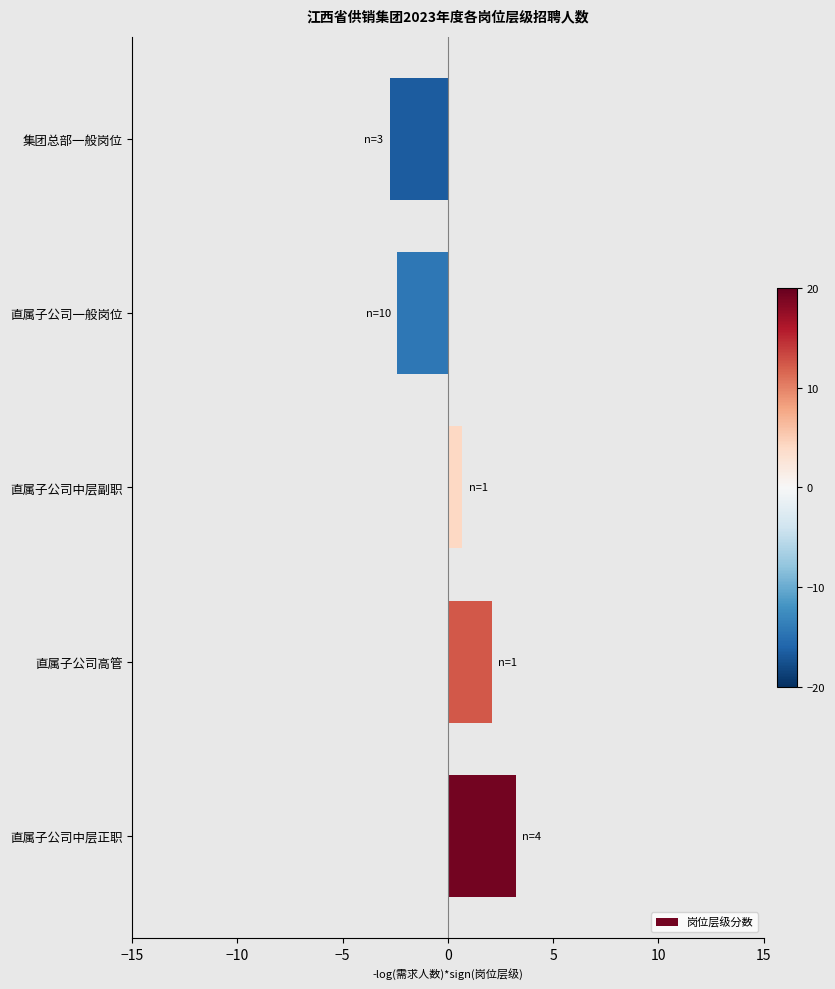

Read the value at 直属子公司一般岗位.

-2.4